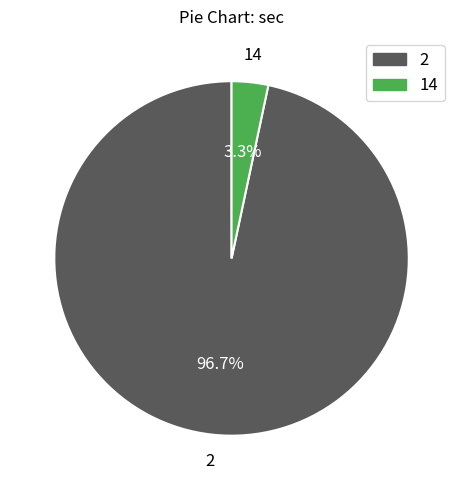

Combined, what portion of the pie is 2 and 14?

100.0%